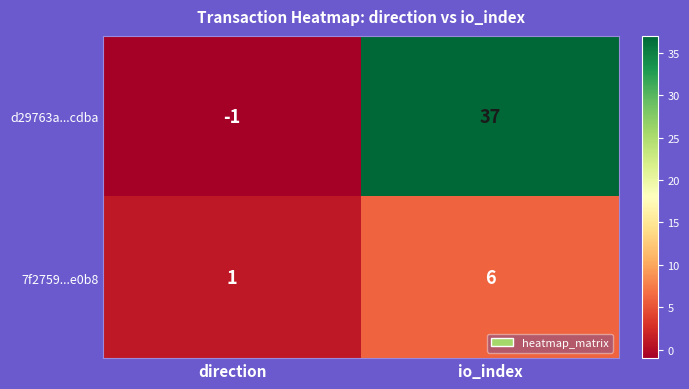

Rank the series by their average value, from highest to lowest.

d29763a...cdba, 7f2759...e0b8